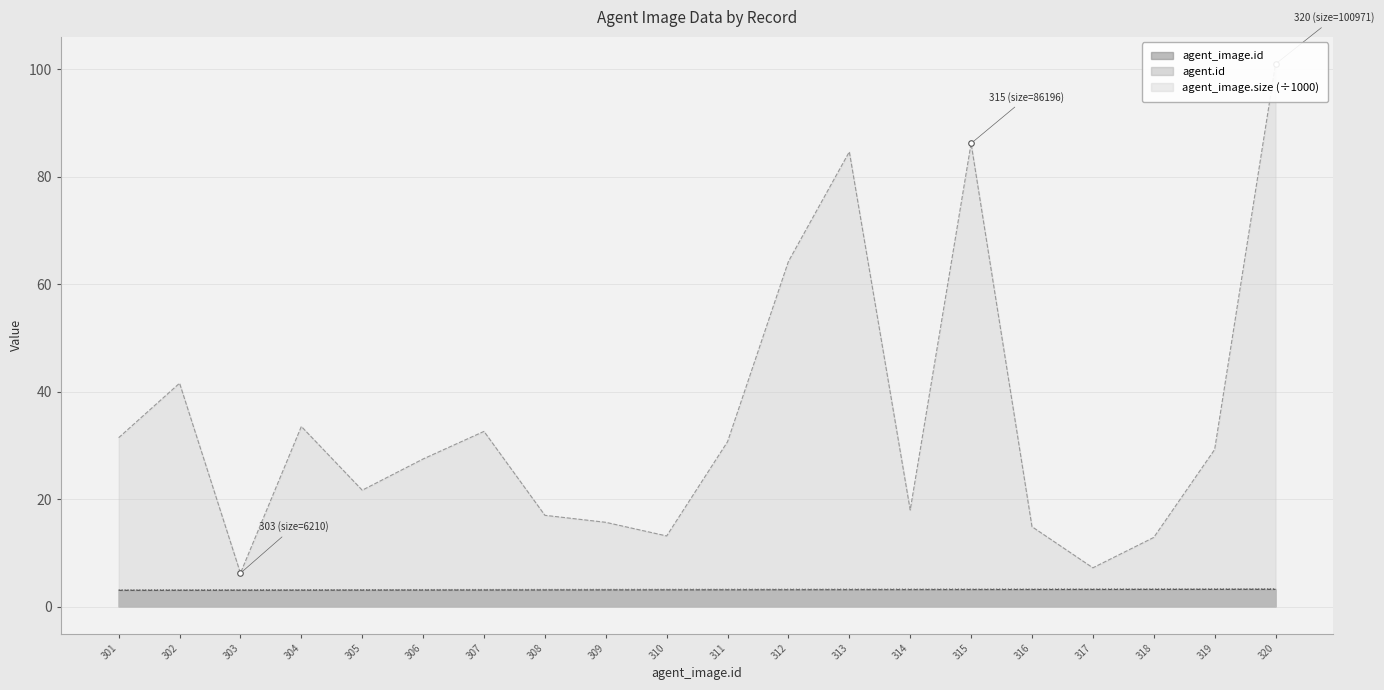

True or false: agent_image.id has more than 2 points higher than both neighbors.

False